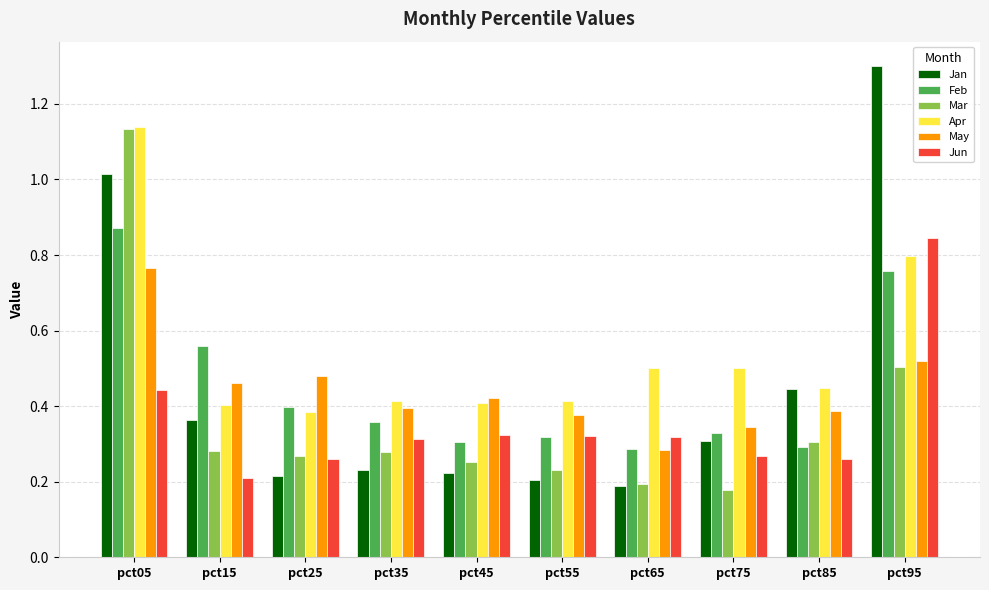

At which label does Apr reach its peak?

pct05